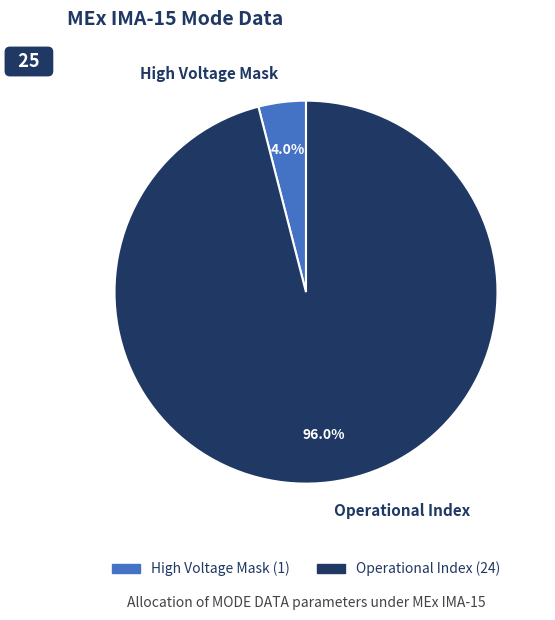

What is the total percentage of High Voltage Mask and Operational Index?

100.0%